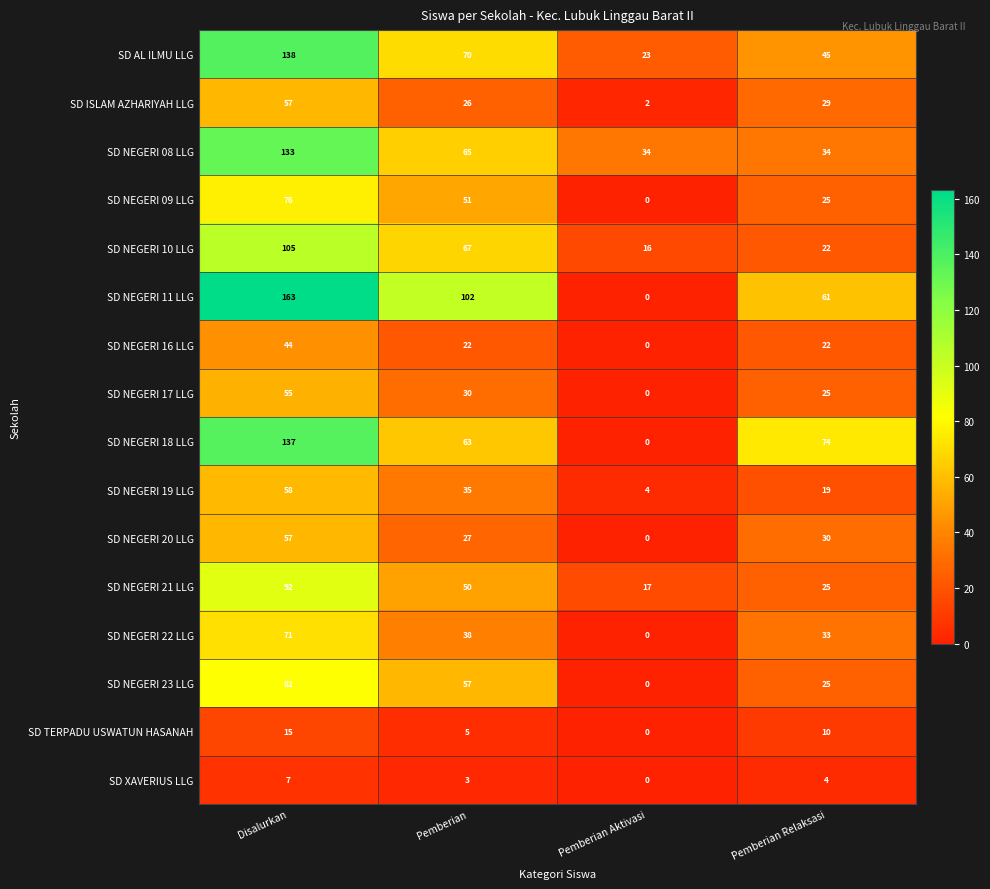

What value does the SD NEGERI 10 LLG series have at Pemberian Aktivasi, to the nearest 10?

20